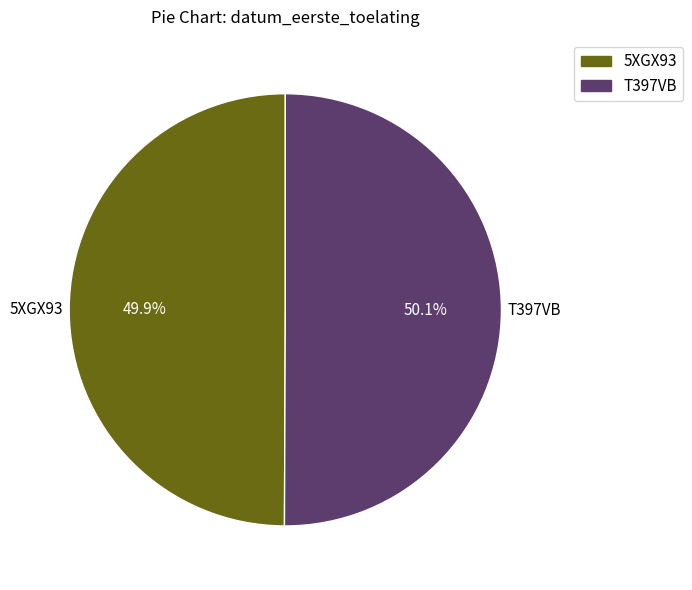

How many segments does this pie chart have?

2